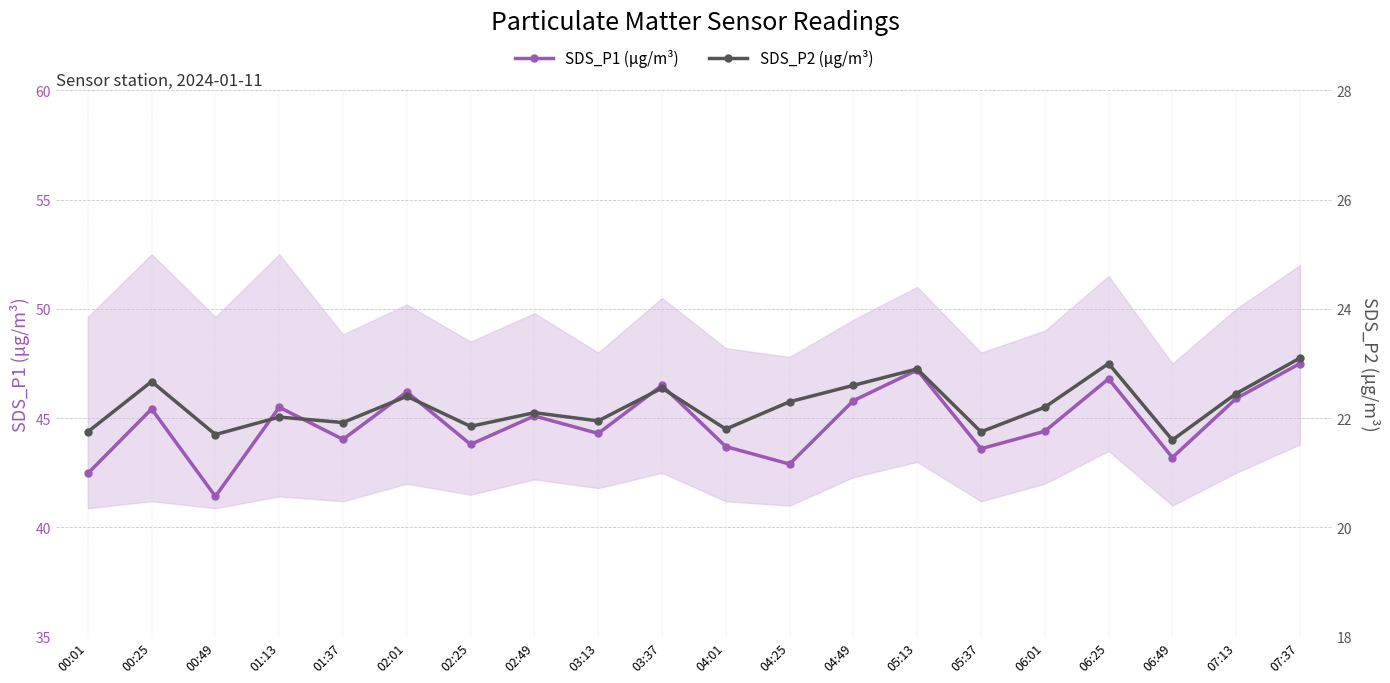

Rank the series by their maximum value, from lowest to highest.

SDS_P2 (µg/m³), SDS_P1 (µg/m³)